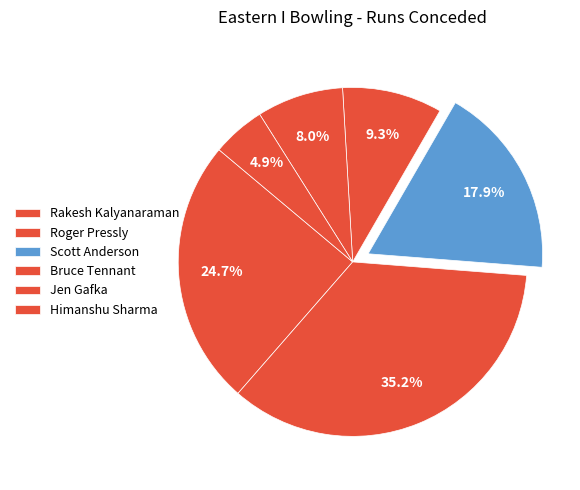

Which slice is the smallest?

Himanshu Sharma